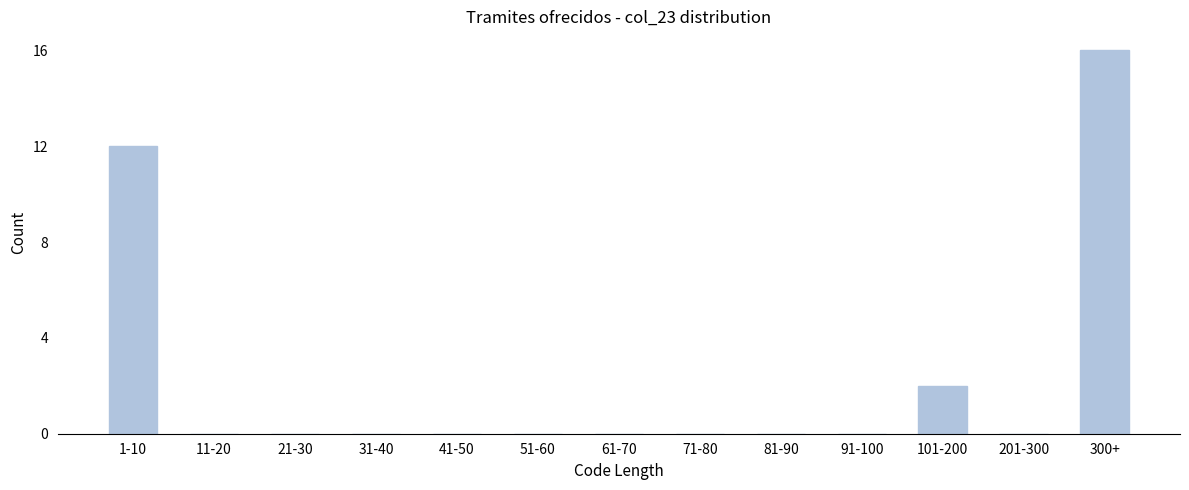

At which category does the chart reach its peak across all series?

300+